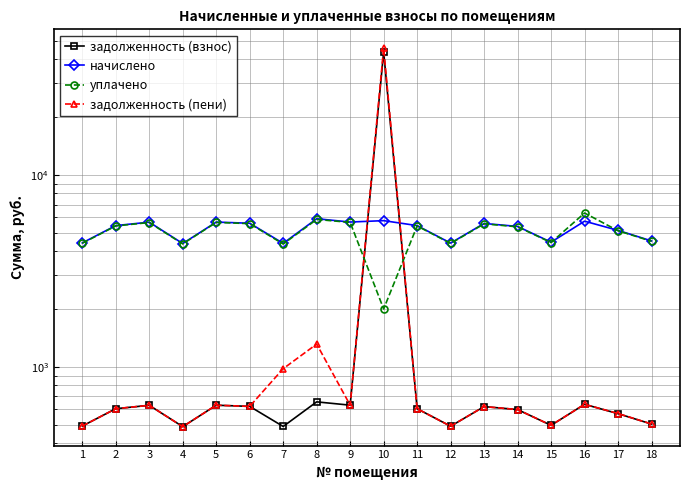

What is the sum of all начислено values?

93578.5